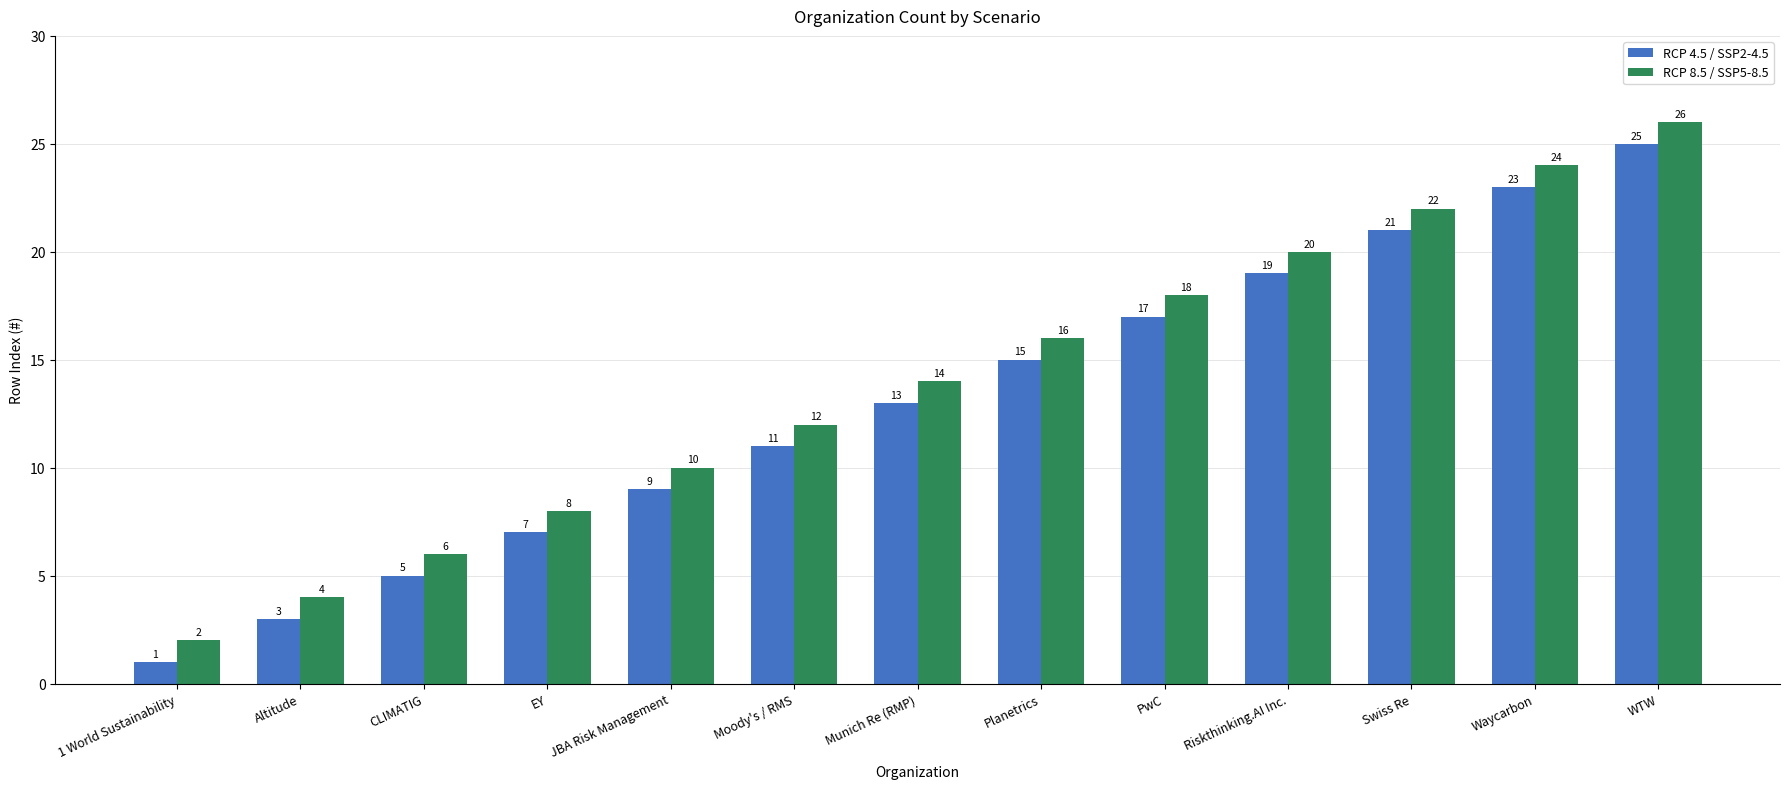

Rank the categories by RCP 8.5 / SSP5-8.5 value from highest to lowest.

WTW, Waycarbon, Swiss Re, Riskthinking.AI Inc., PwC, Planetrics, Munich Re (RMP), Moody's / RMS, JBA Risk Management, EY, CLIMATIG, Altitude, 1 World Sustainability